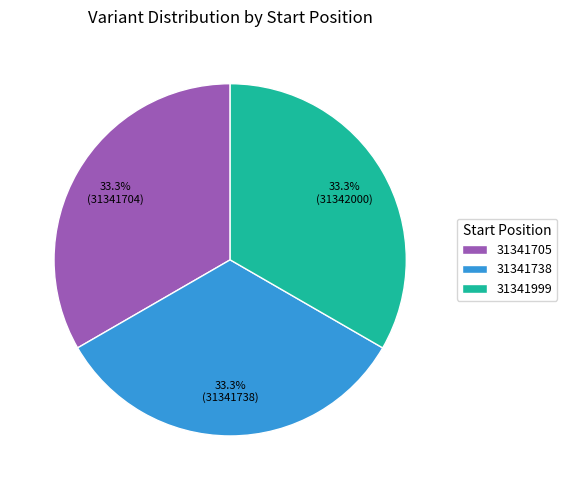

Is the sum of 31341999 and 31341705 greater than half?

Yes